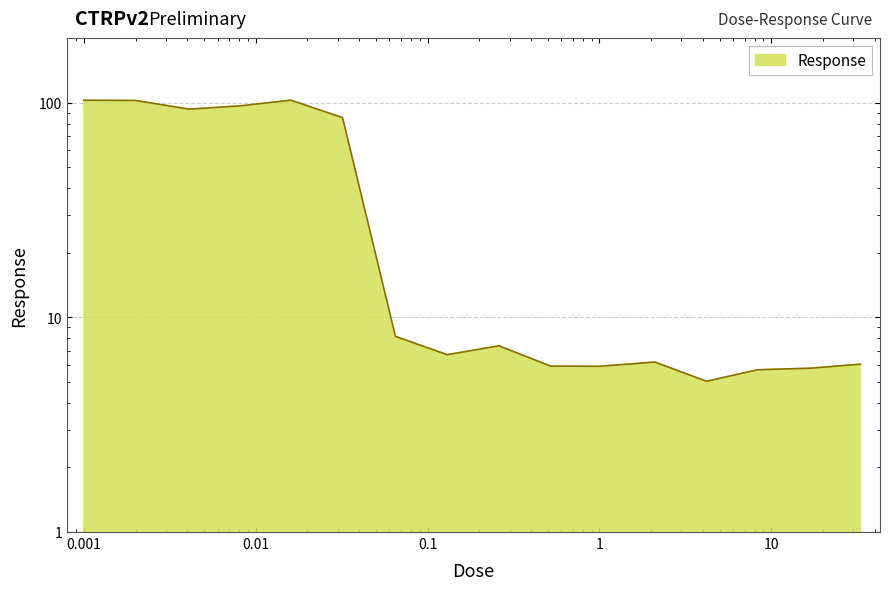

What is the value of the 2nd point from the left?

102.6